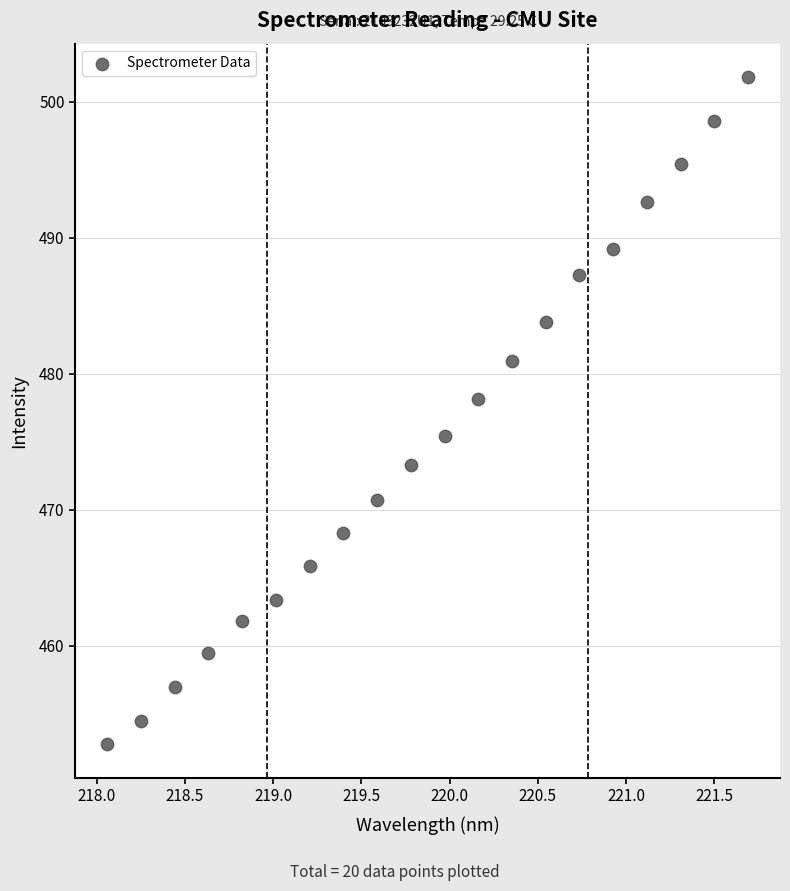

What is the range of Y values (max minus min)?

49.1